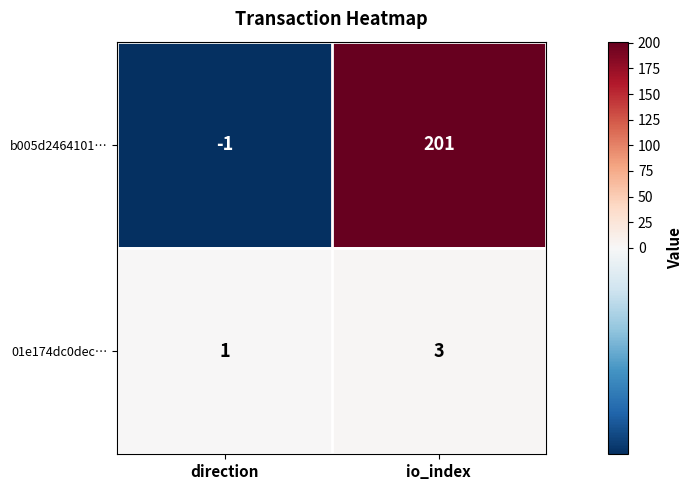

What is the difference between the highest and lowest values at io_index?

198